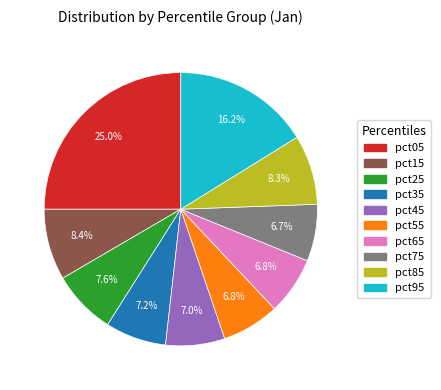

Is there any slice that represents more than half of the pie?

No